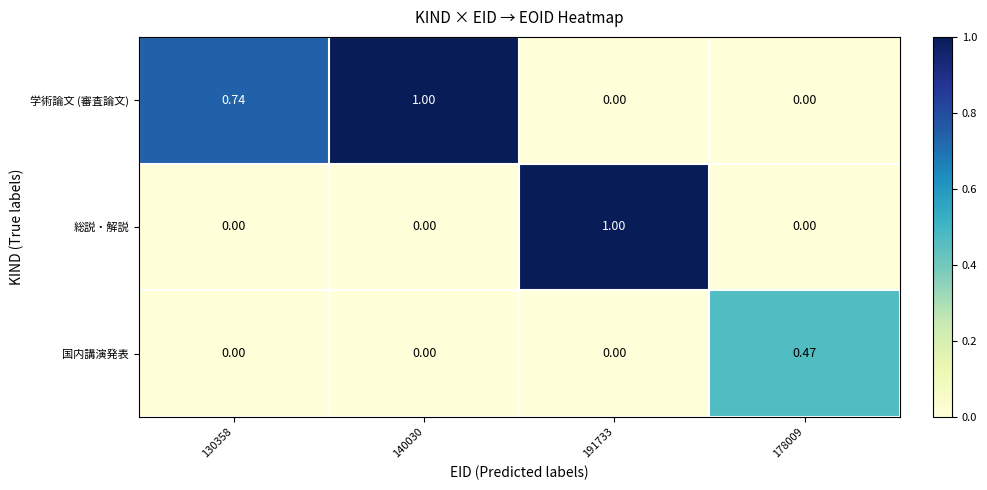

What is the maximum value shown in the chart?

1.0